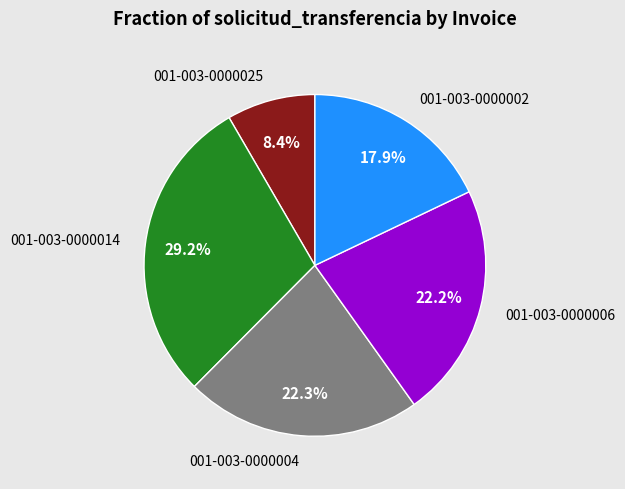

Which category has the smallest portion of the pie?

001-003-0000025